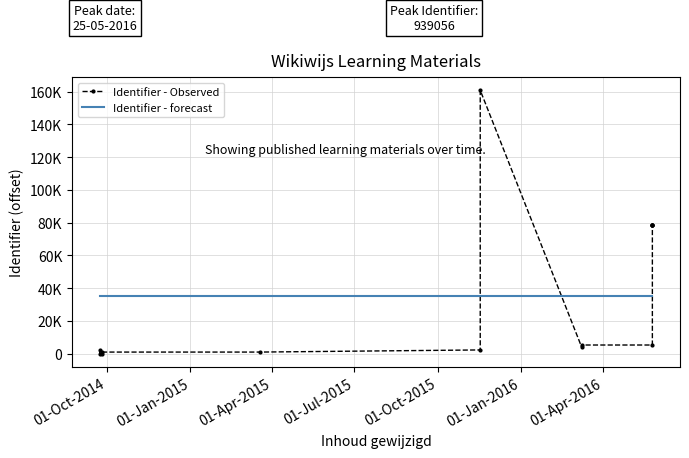

True or false: Identifier - Observed and Identifier - forecast cross at least once.

True